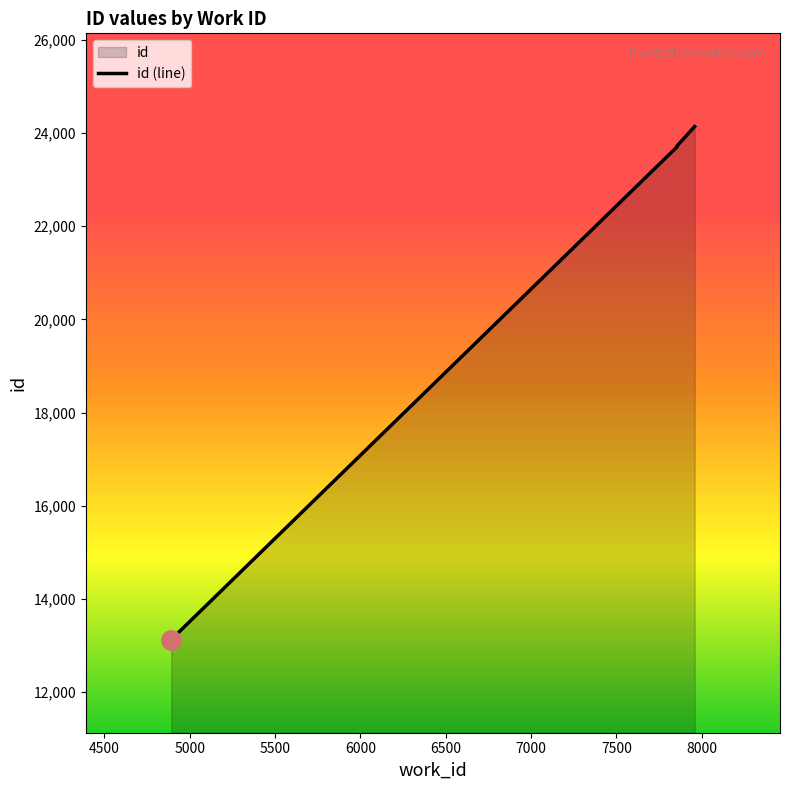

Approximately how many times larger is the value at 7959 compared to 7856?

1.0